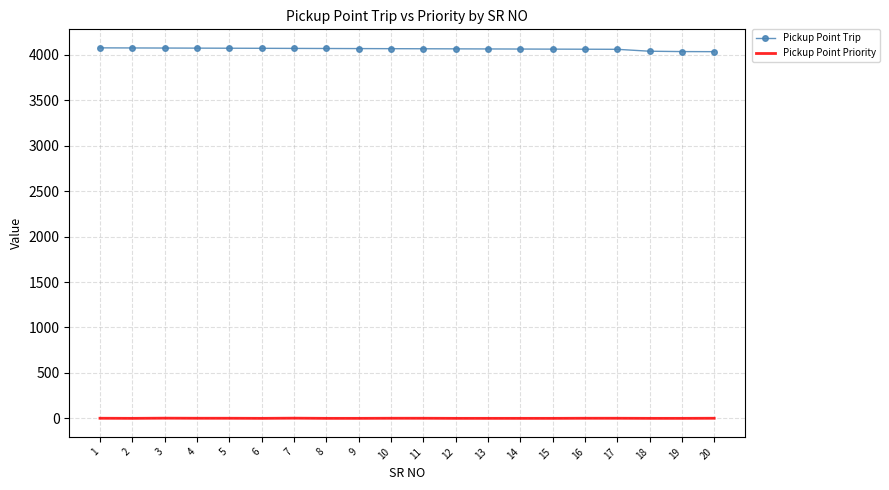

List the series in order of their overall mean, lowest first.

Pickup Point Priority, Pickup Point Trip